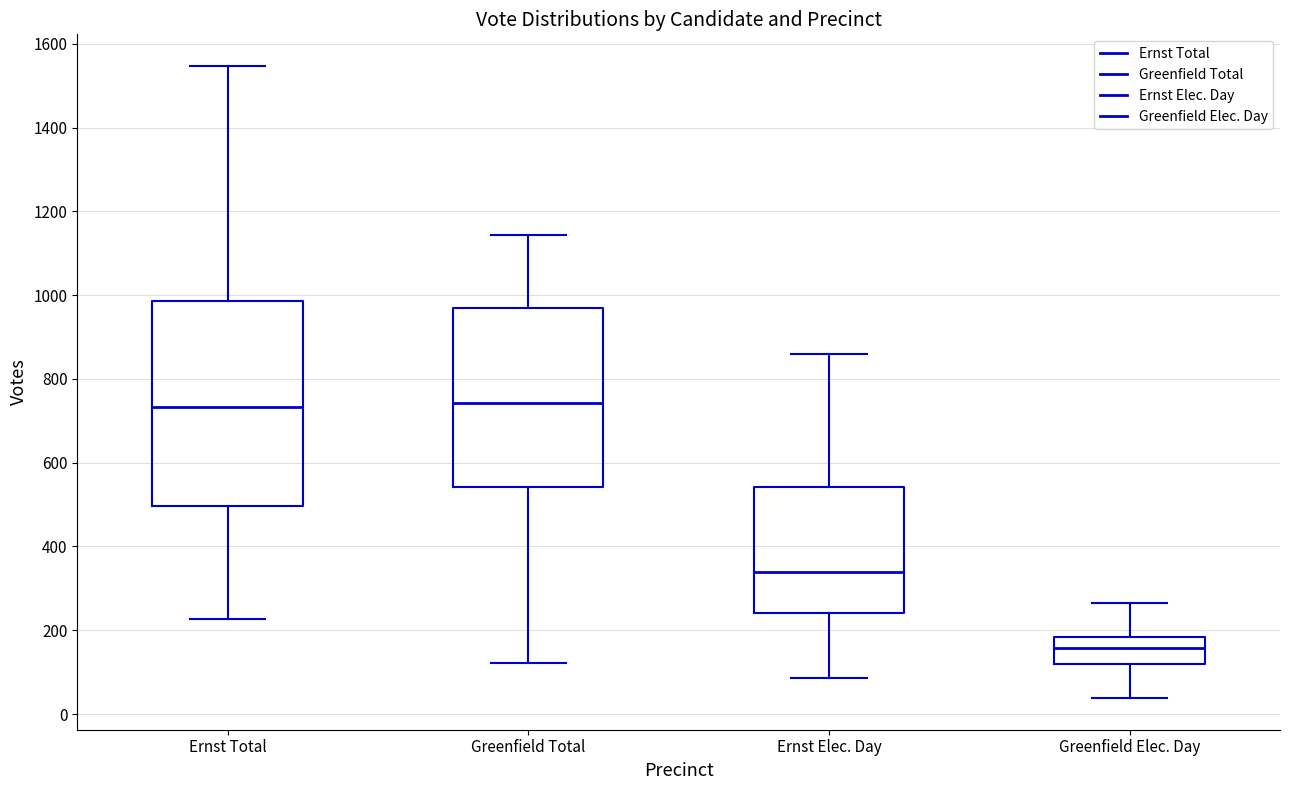

Which box's median line is the lowest?

Greenfield Elec. Day